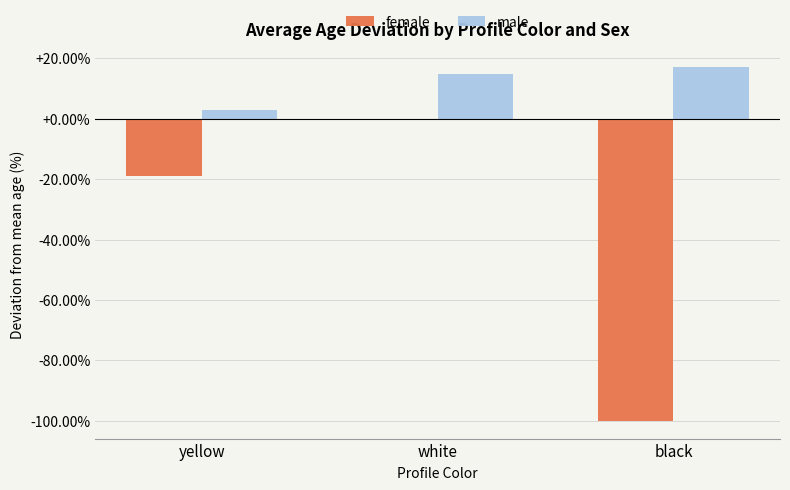

Which category has the highest value in the female series?

white